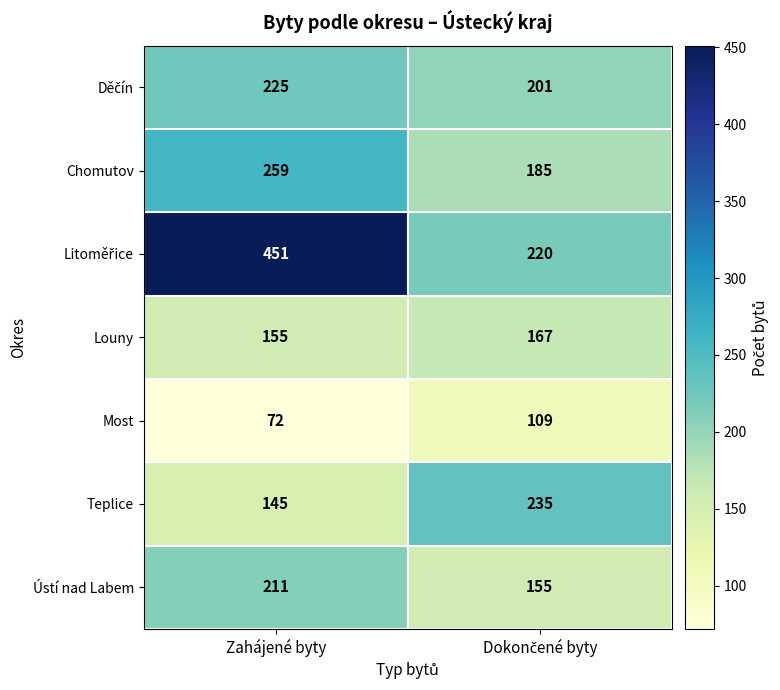

What is the maximum value shown in the chart?

451